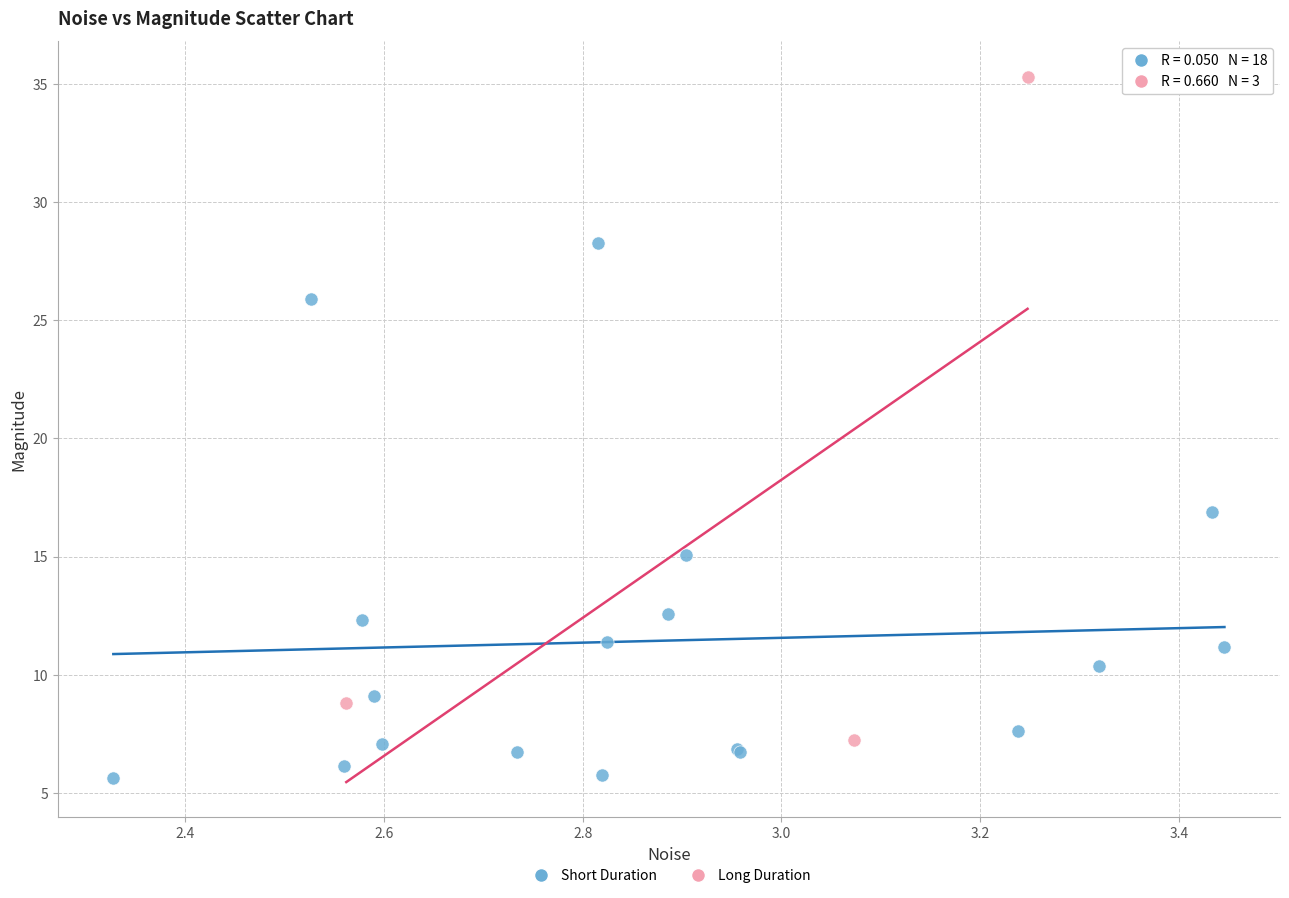

Which series has the widest spread of Y values?

Long Duration